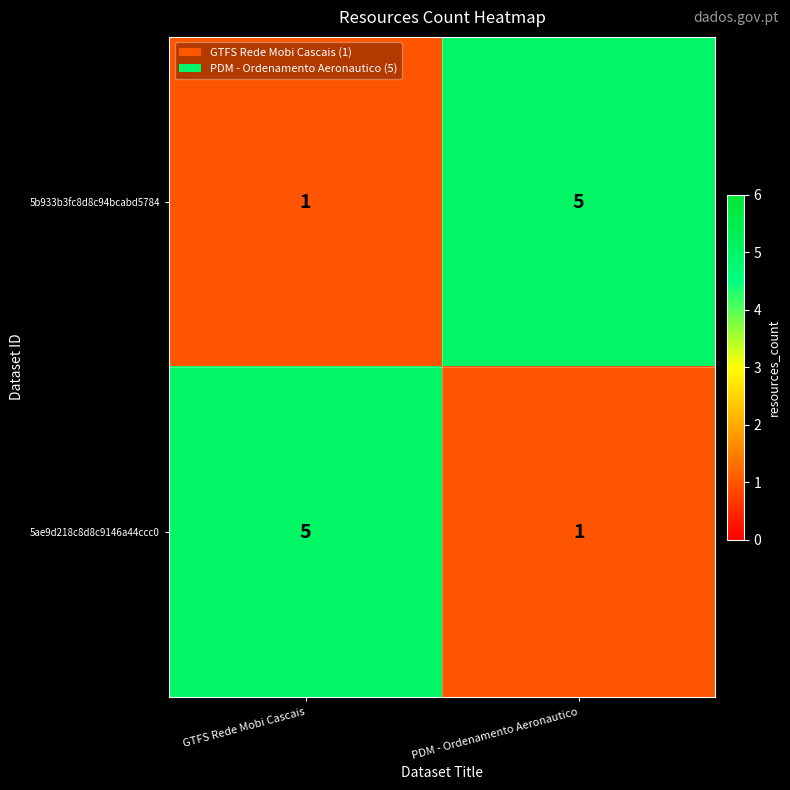

What is the sum of the 5b933b3fc8d8c94bcabd5784 values at PDM - Ordenamento Aeronautico and GTFS Rede Mobi Cascais?

6